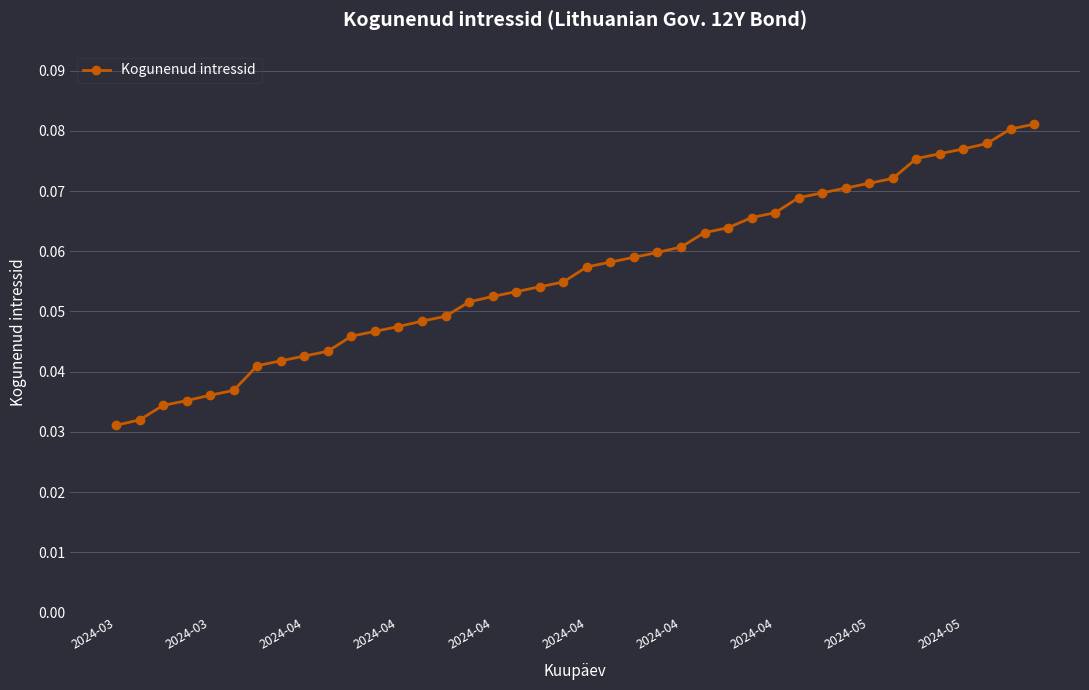

Count the values in the range 0 to 1.

40